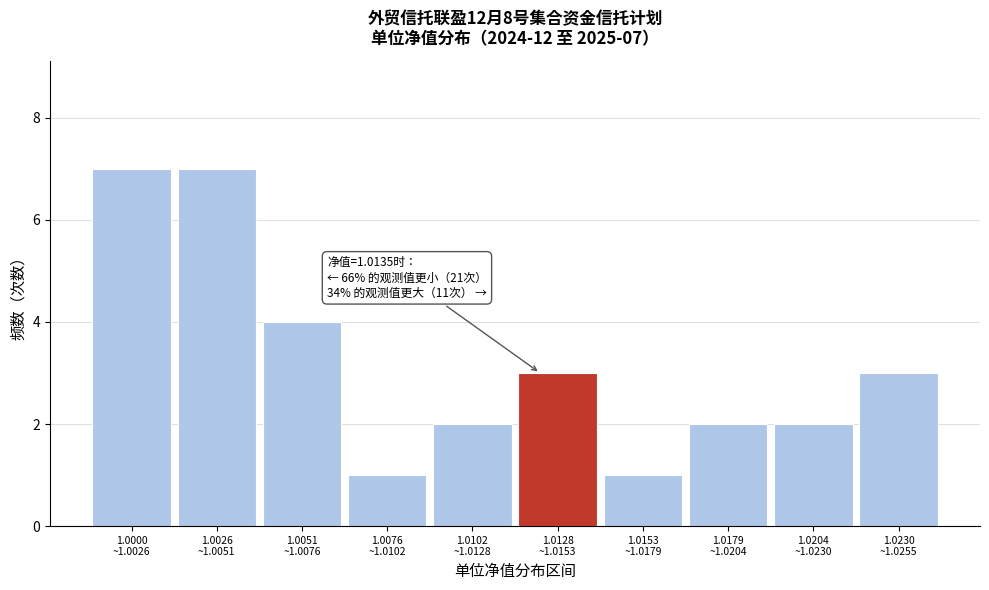

Reading left to right, extract all data points from this chart.

7	7	4	1	2	3	1	2	2	3